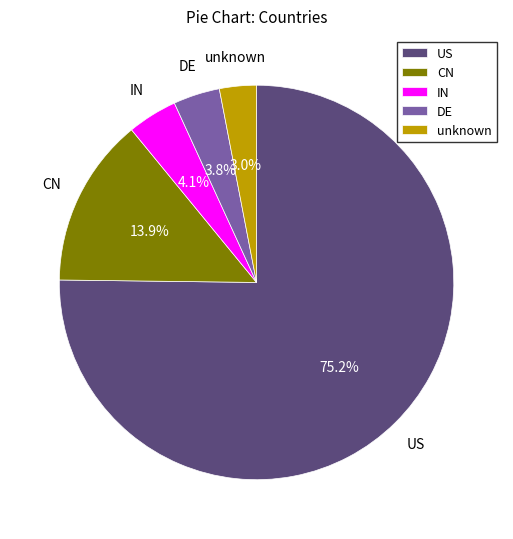

Between US and CN, which is larger?

US